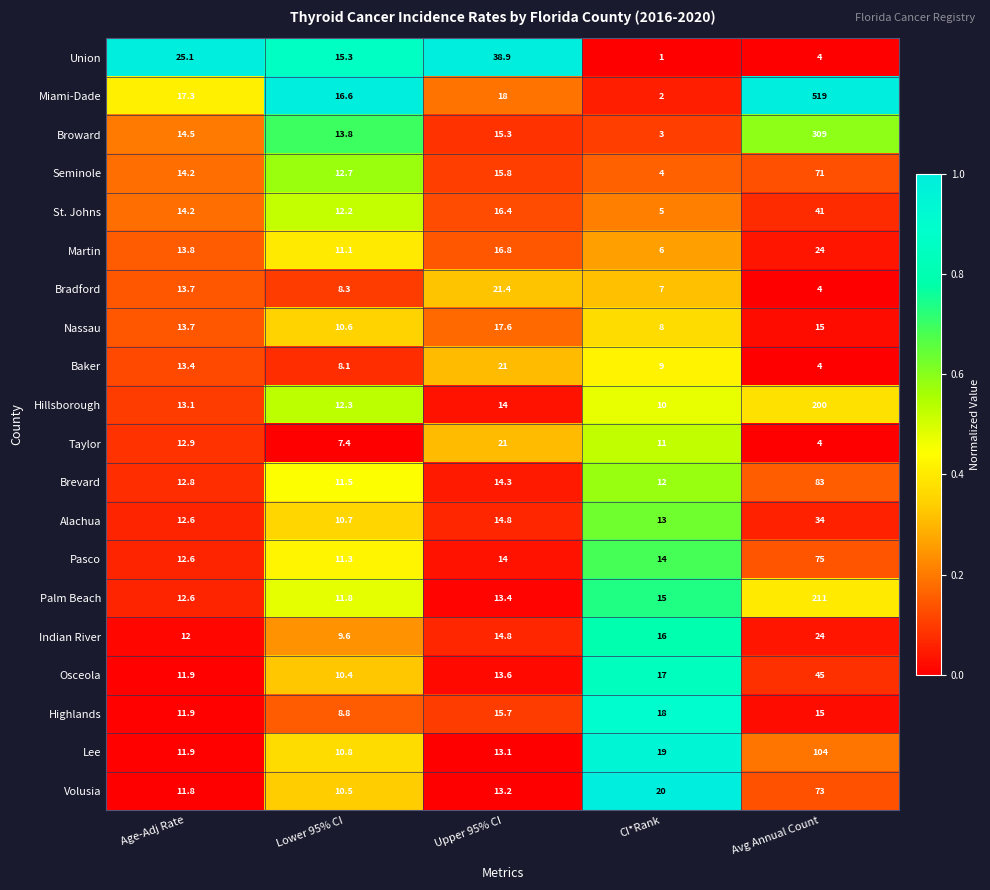

At which category does the chart reach its minimum across all series?

CI*Rank